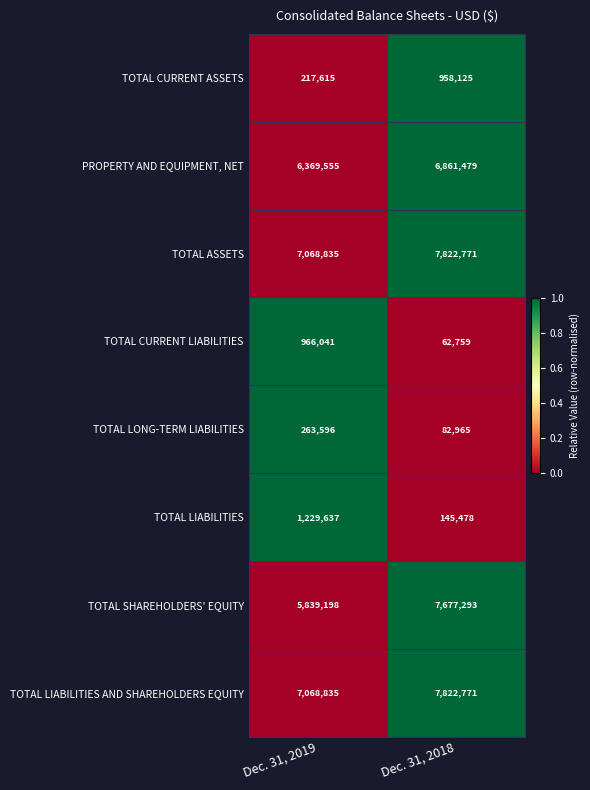

Which label corresponds to the smallest value in the chart?

Dec. 31, 2018